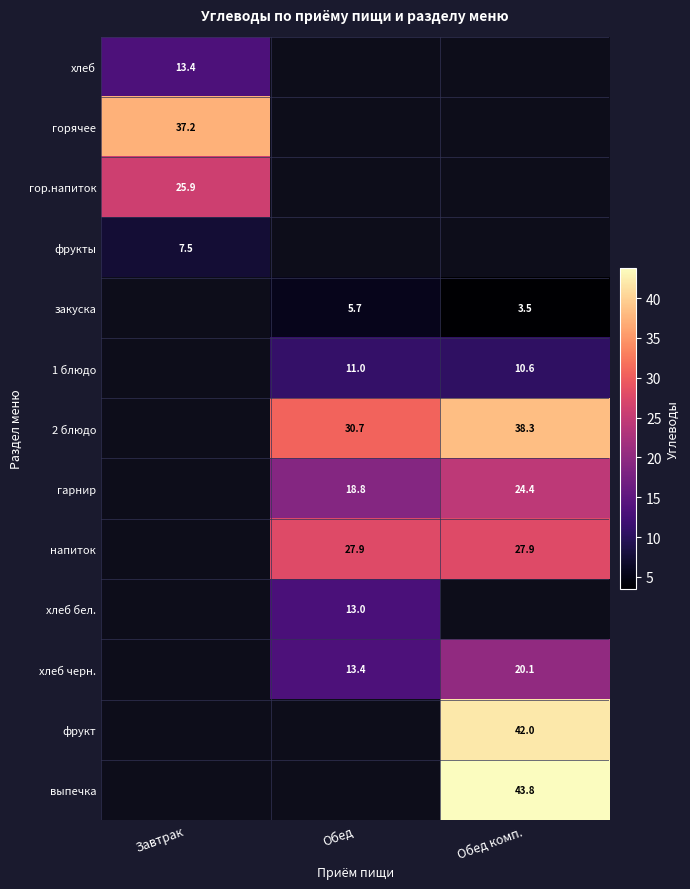

Is the value of 2 блюдо at Обед greater than the value of фрукт at Обед комп.?

No